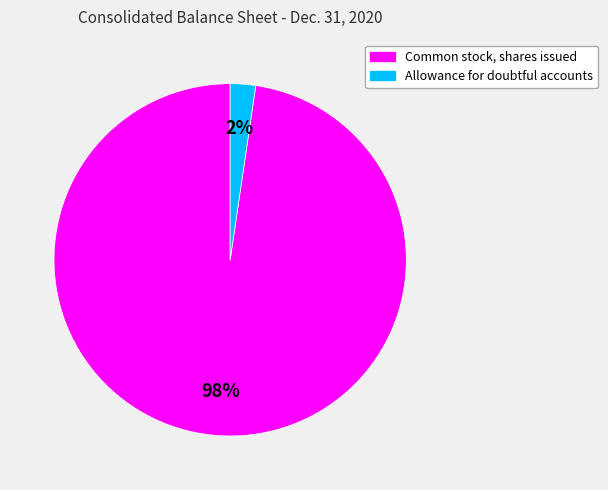

Between Common stock, shares issued and Allowance for doubtful accounts, which is larger?

Common stock, shares issued